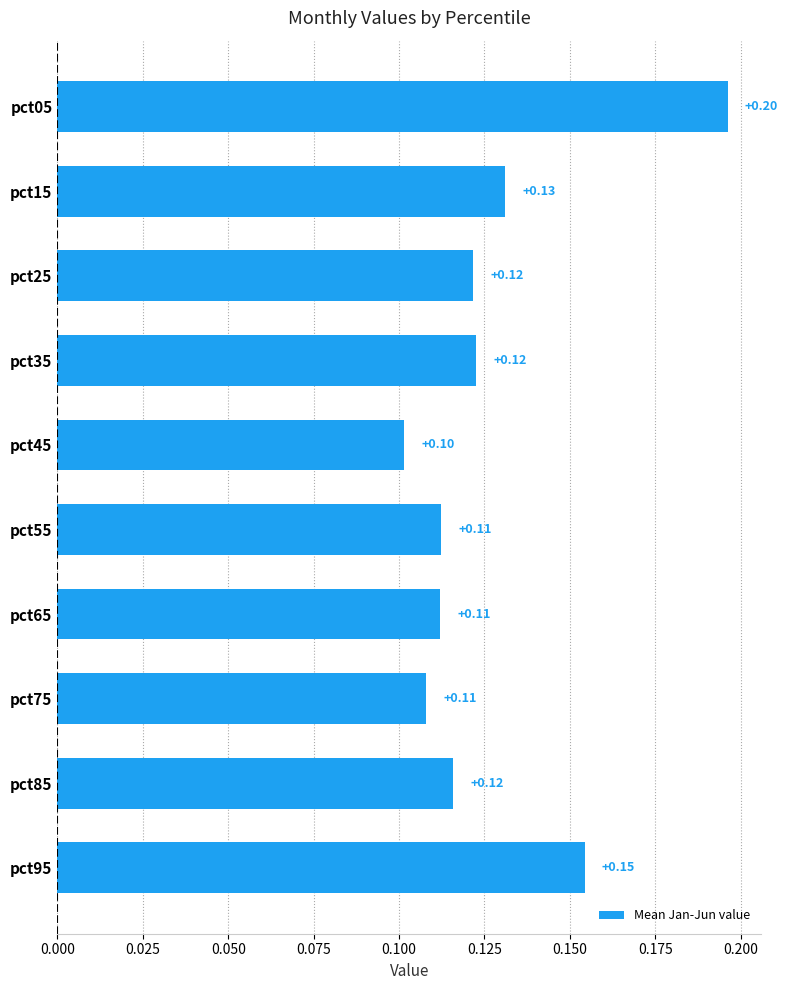

Between pct35 and pct95, which is larger?

pct95